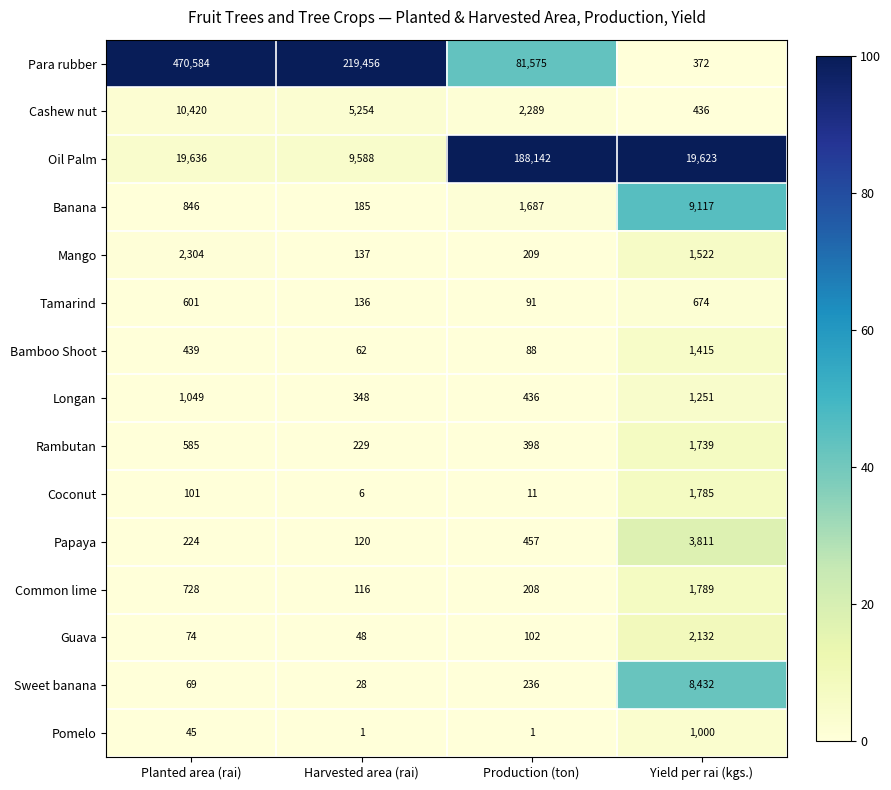

Which series has the largest total across all categories?

Para rubber